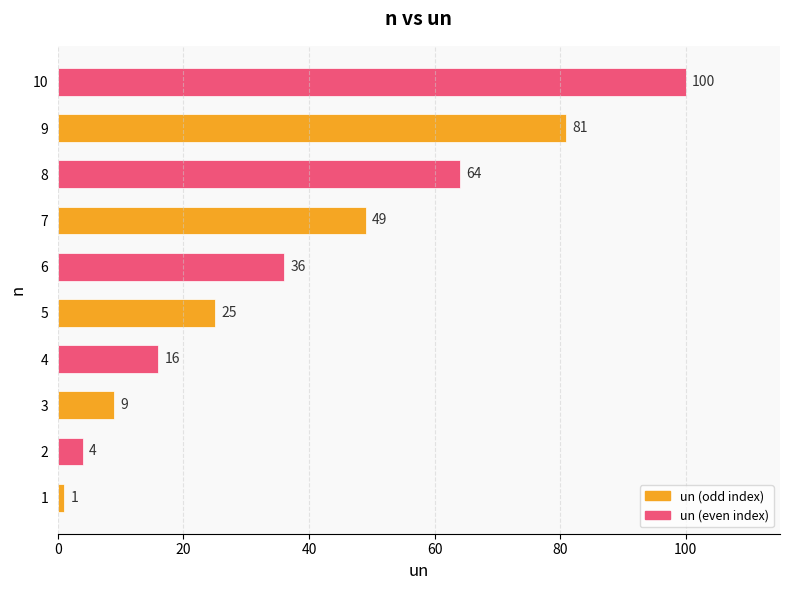

How many values are below 36?

5